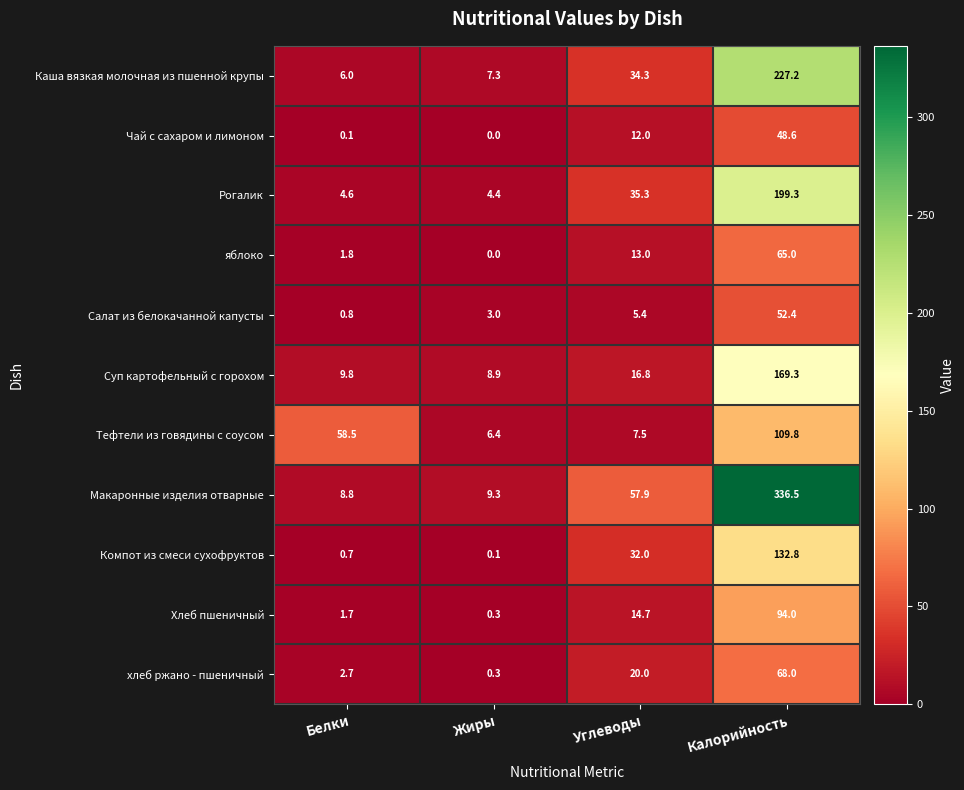

How many values in the Тефтели из говядины с соусом series exceed 58?

2